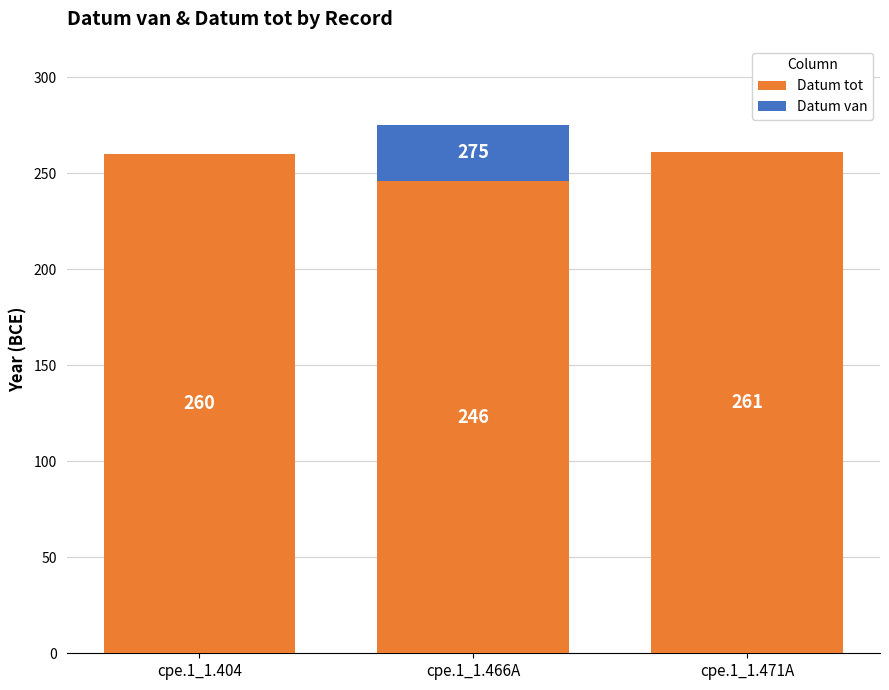

The value of Datum tot at cpe.1_1.404 is 260. True or false?

True